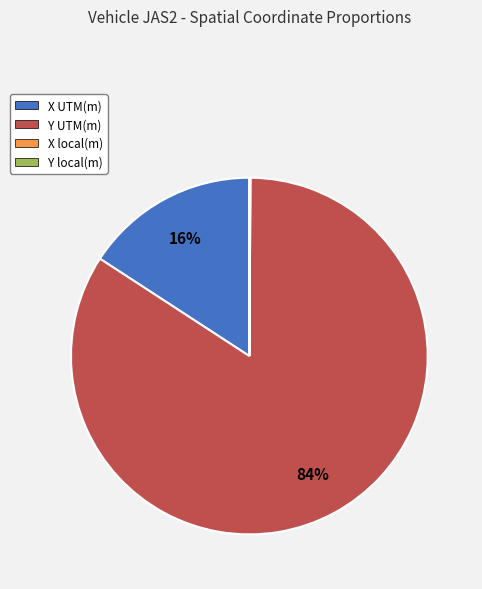

What percentage is the X UTM(m) slice, to the nearest percent?

16%